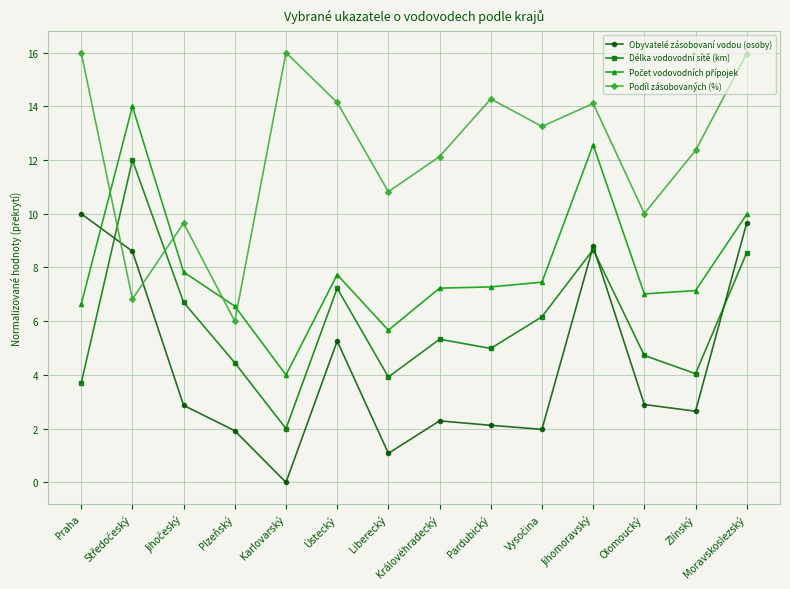

After their last crossing, which series has the higher values: Podíl zásobovaných (%) or Obyvatelé zásobovaní vodou (osoby)?

Podíl zásobovaných (%)